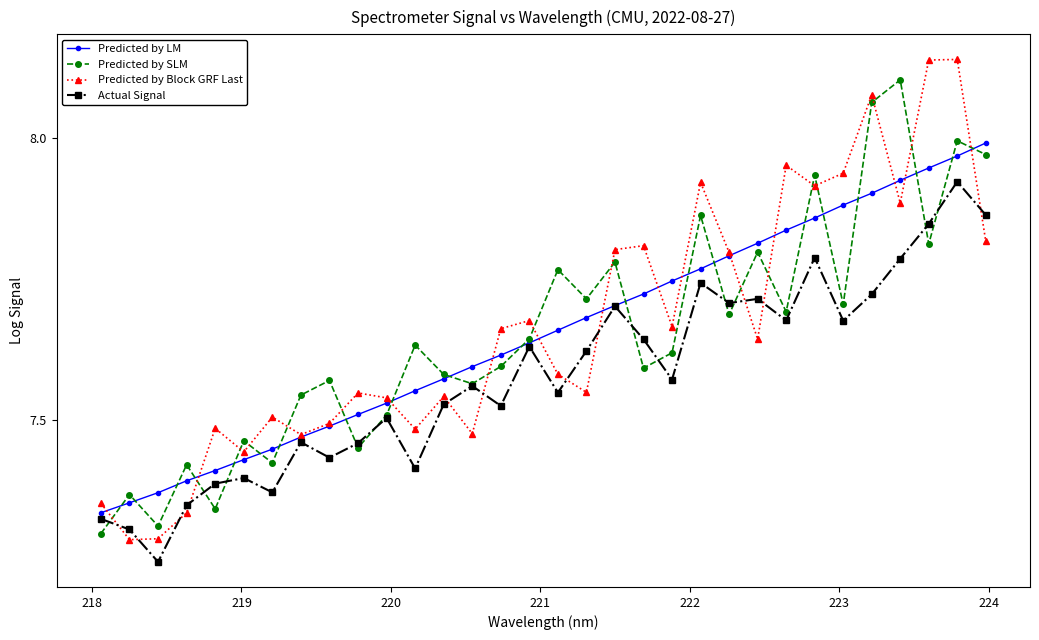

What is the value of the Predicted by LM point at the 30th from the left?

7.9